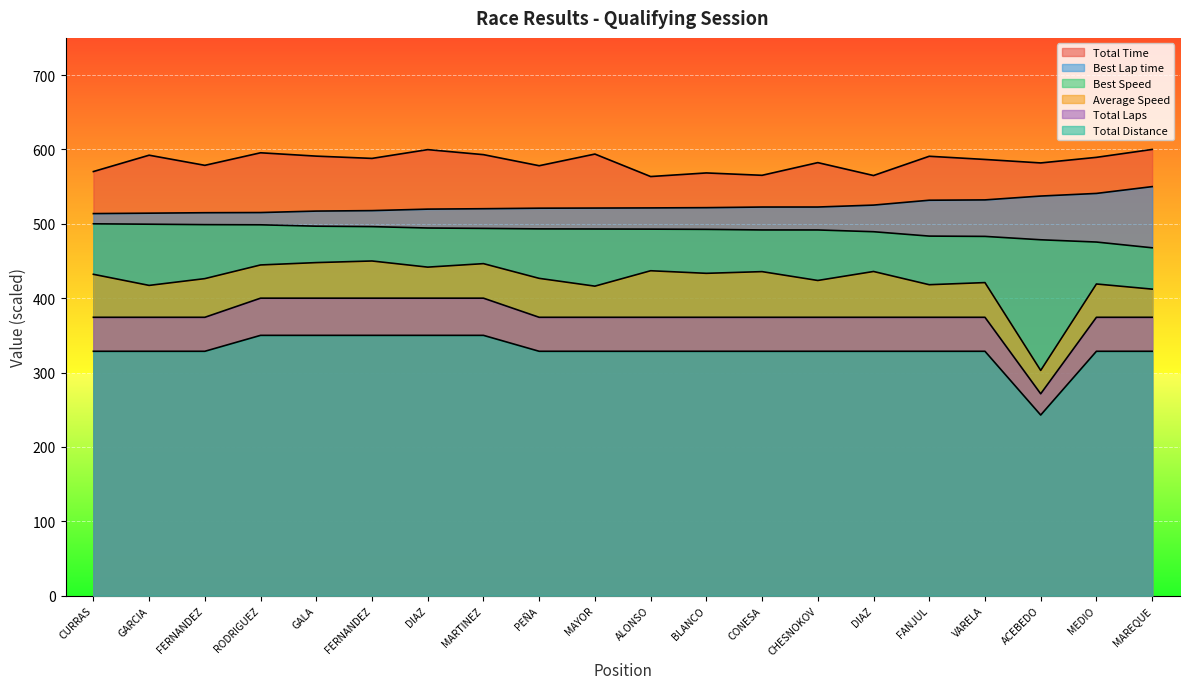

How many lines are shown in the chart?

6